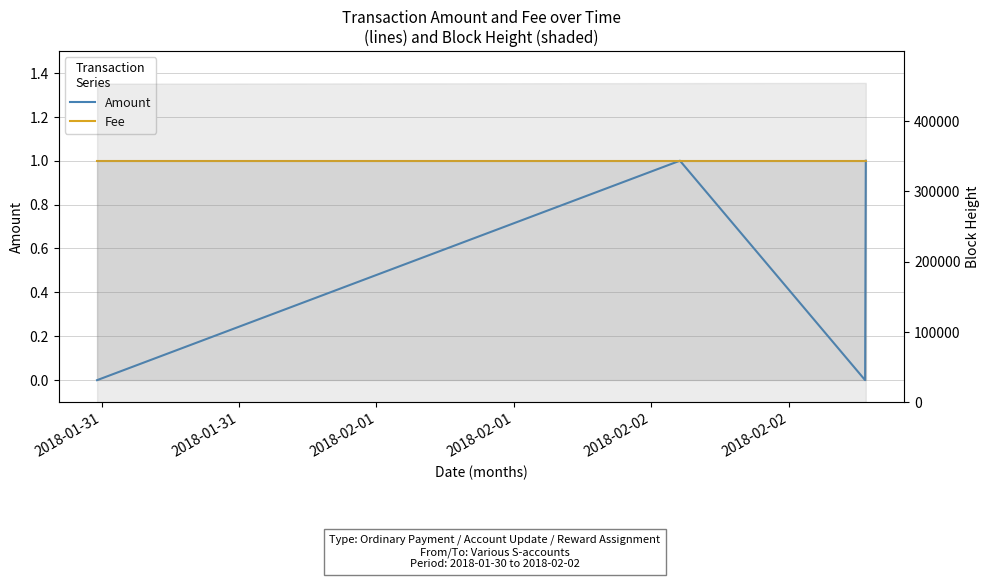

Is it true that Amount equals 0 at 2018-02-01?

False